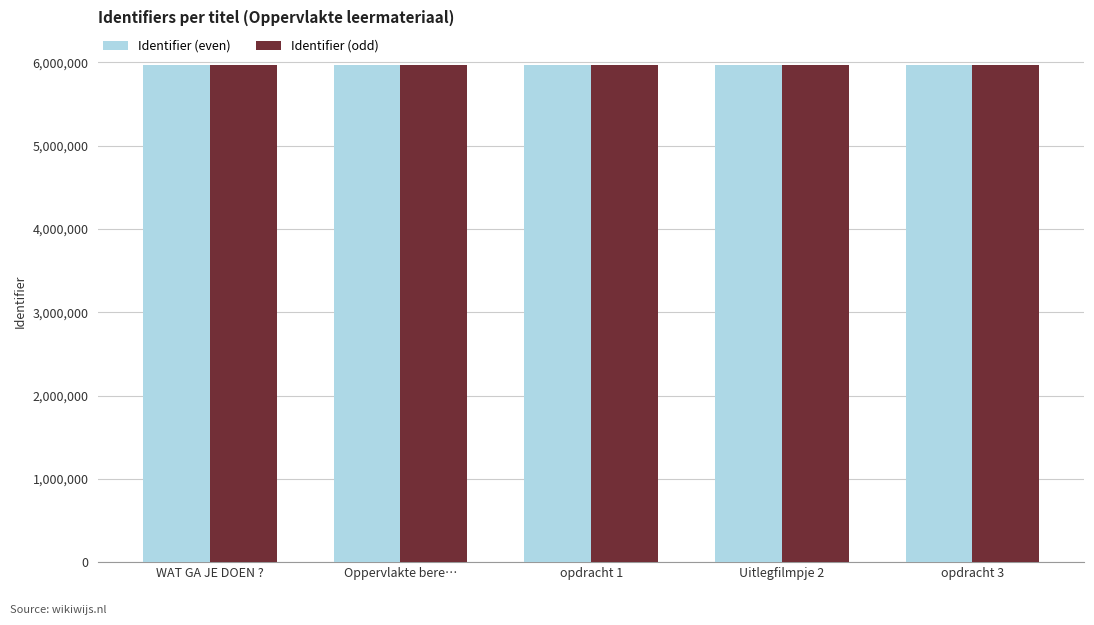

How many groups of bars are there?

5